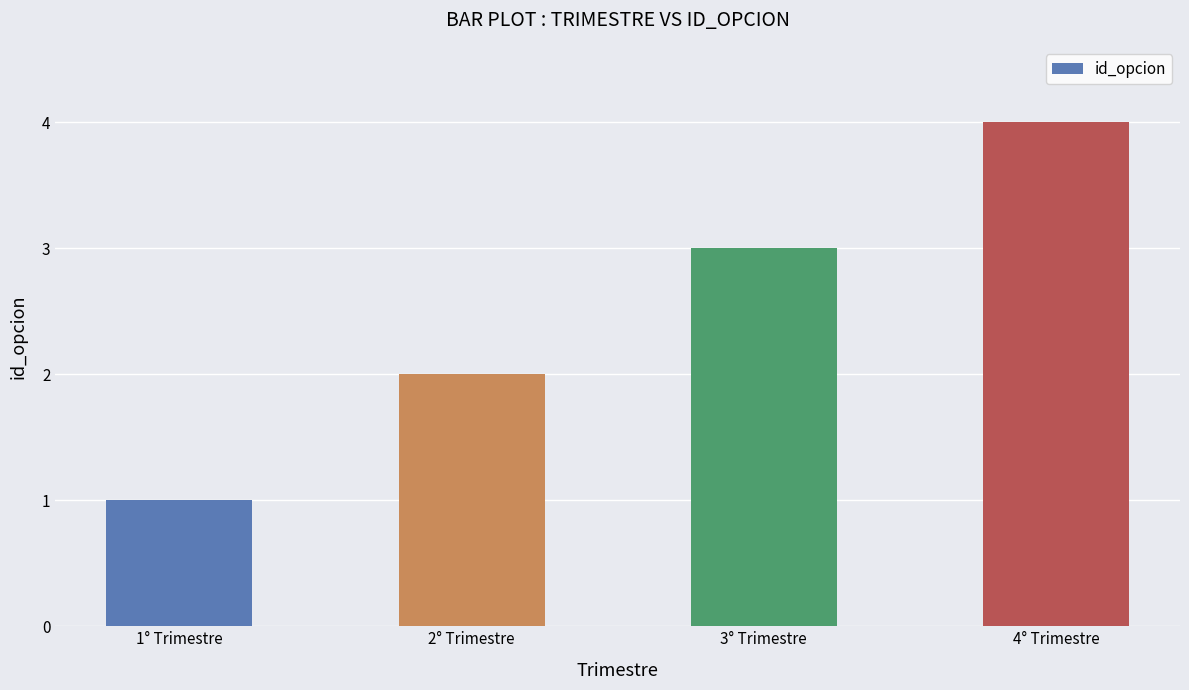

What is the value of the 3rd bar from the left?

3